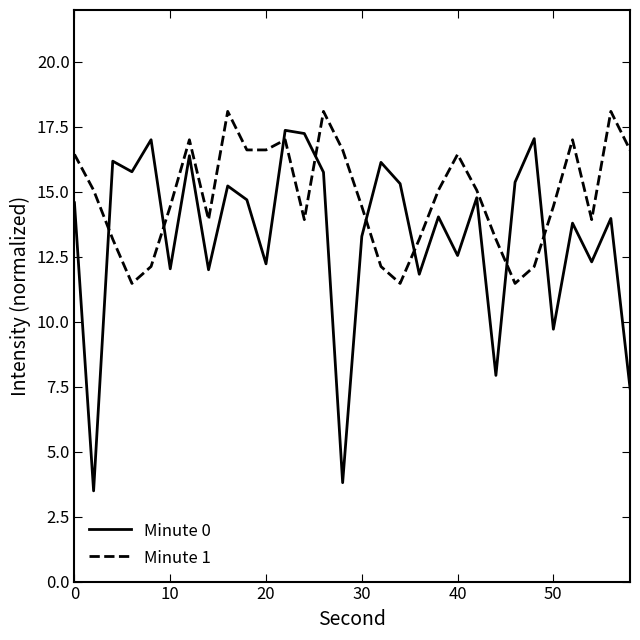

List the series in order of their overall mean, lowest first.

Minute 0, Minute 1